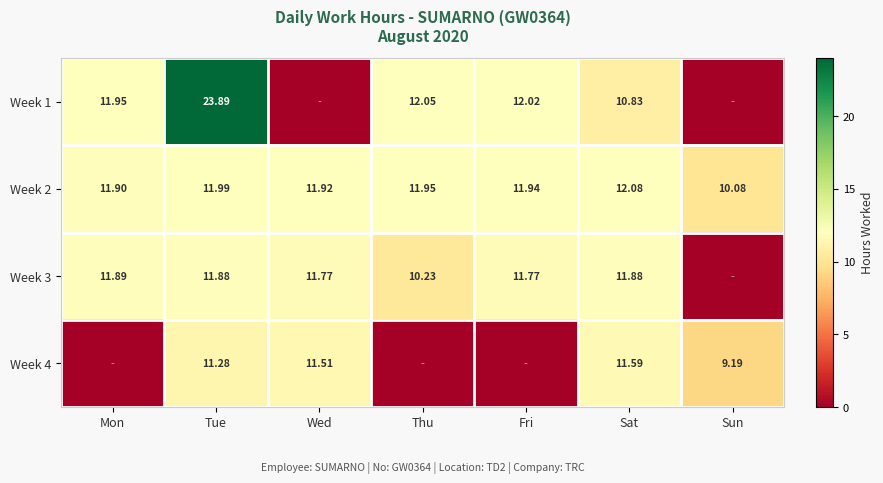

Which has a higher value, Fri or Mon?

Fri